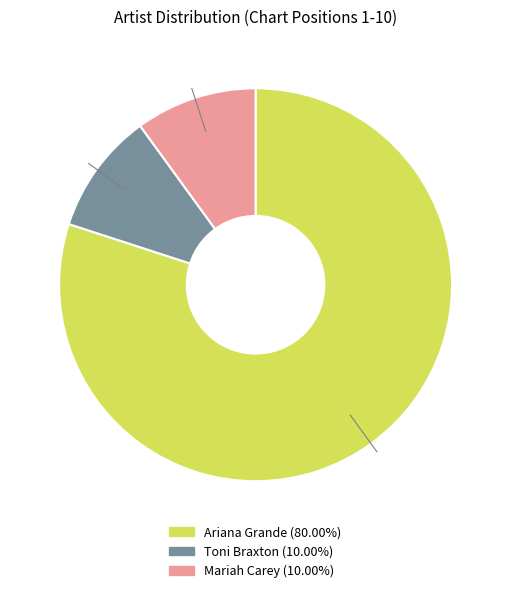

Which category has the biggest portion of the pie?

Ariana Grande